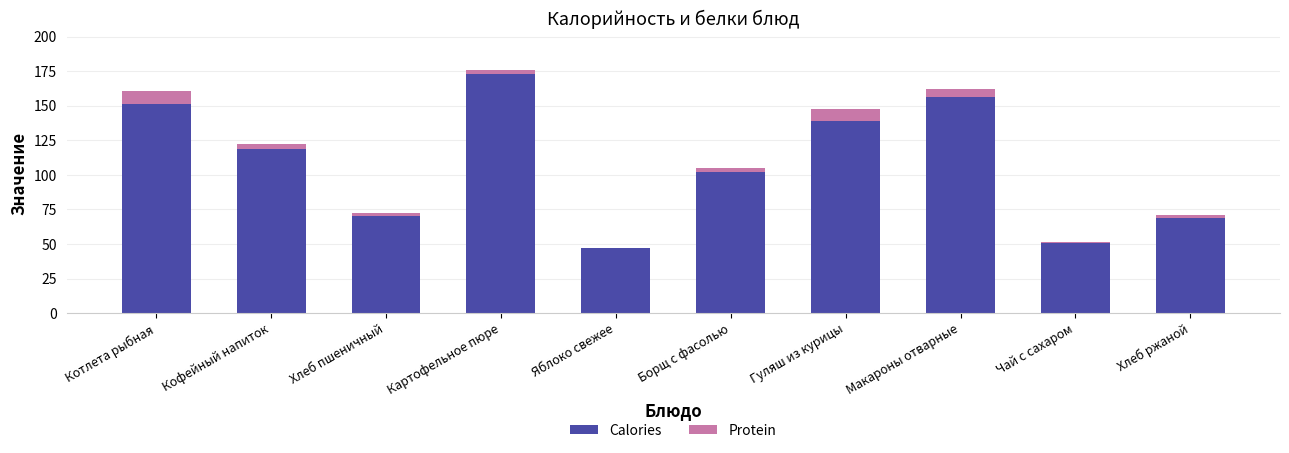

What is the approximate value of Calories at Макароны отварные?

156.3